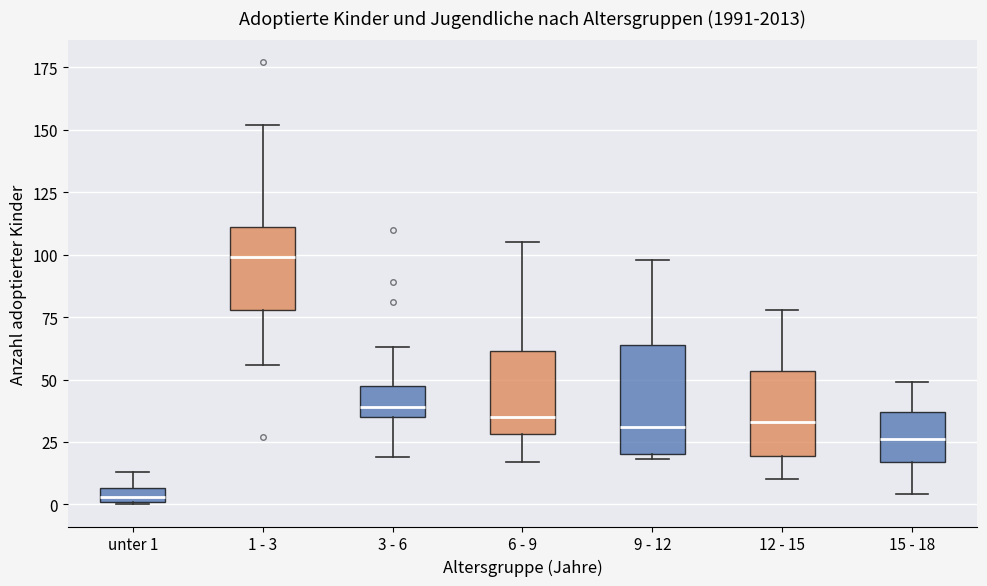

Where is the upper edge of the box for 6 - 9 on the y-axis? The values are not printed on the chart, so give them approximately, as read against the axis.

60